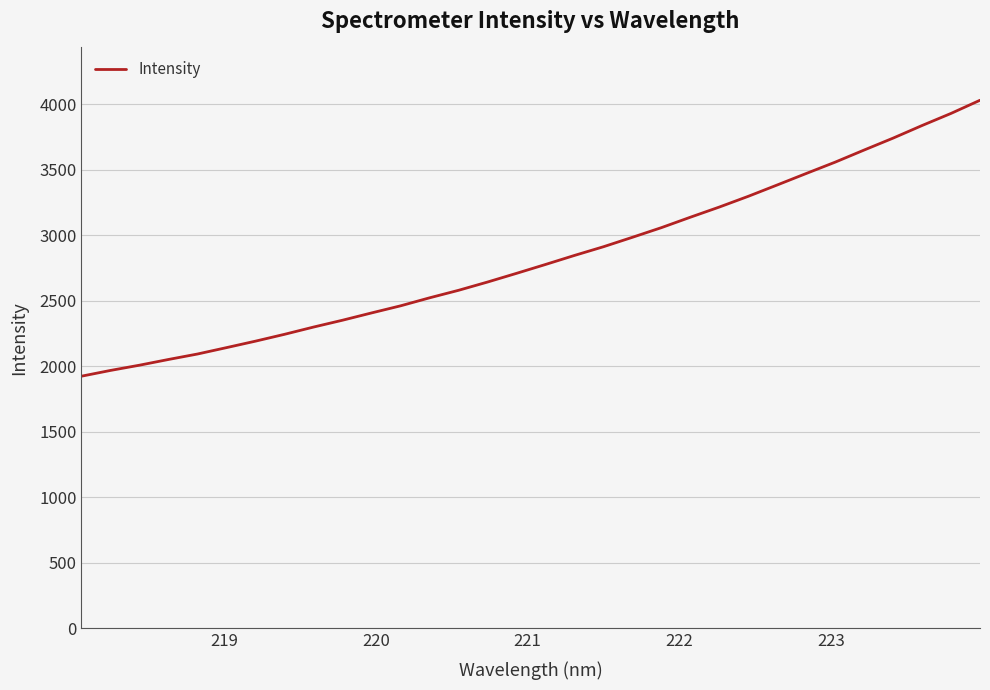

What is the difference between the maximum and minimum values?

2105.7